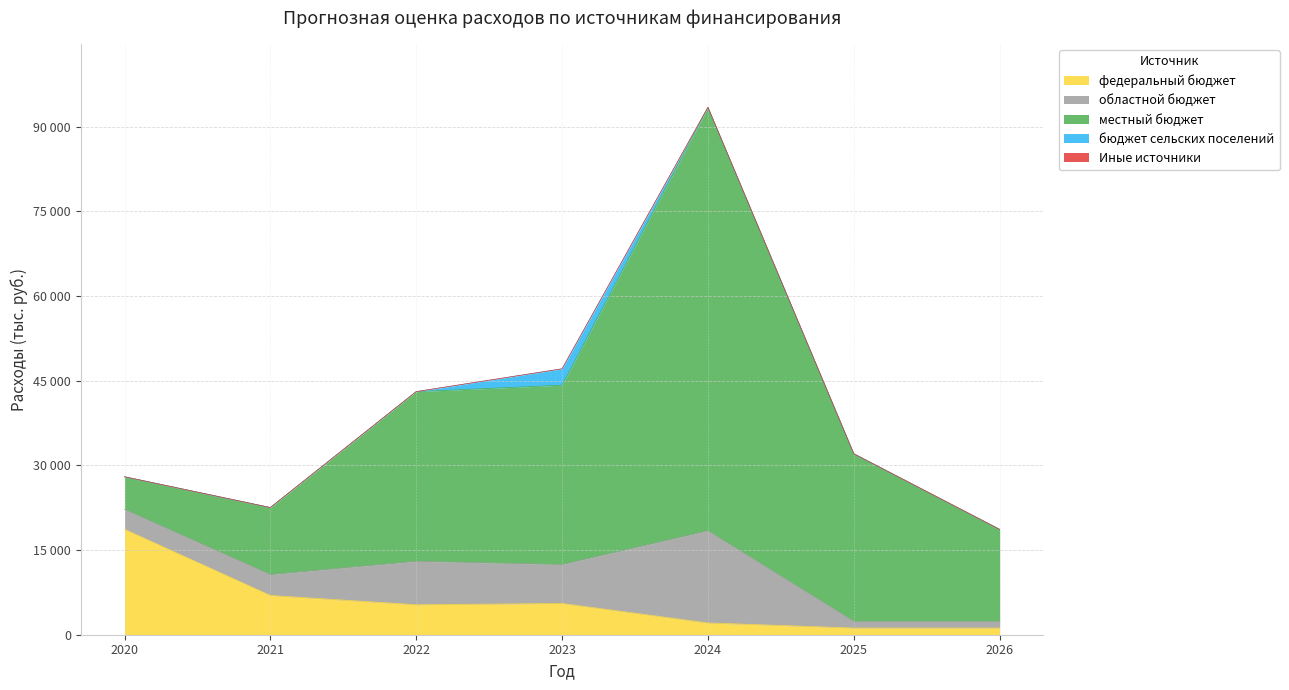

Which category has the lowest value across all series?

2020